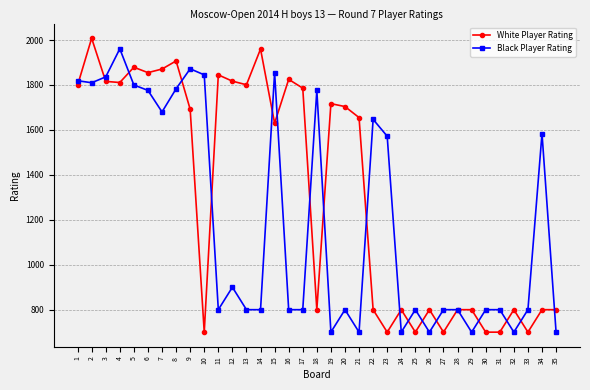

What is the smallest value displayed?

700